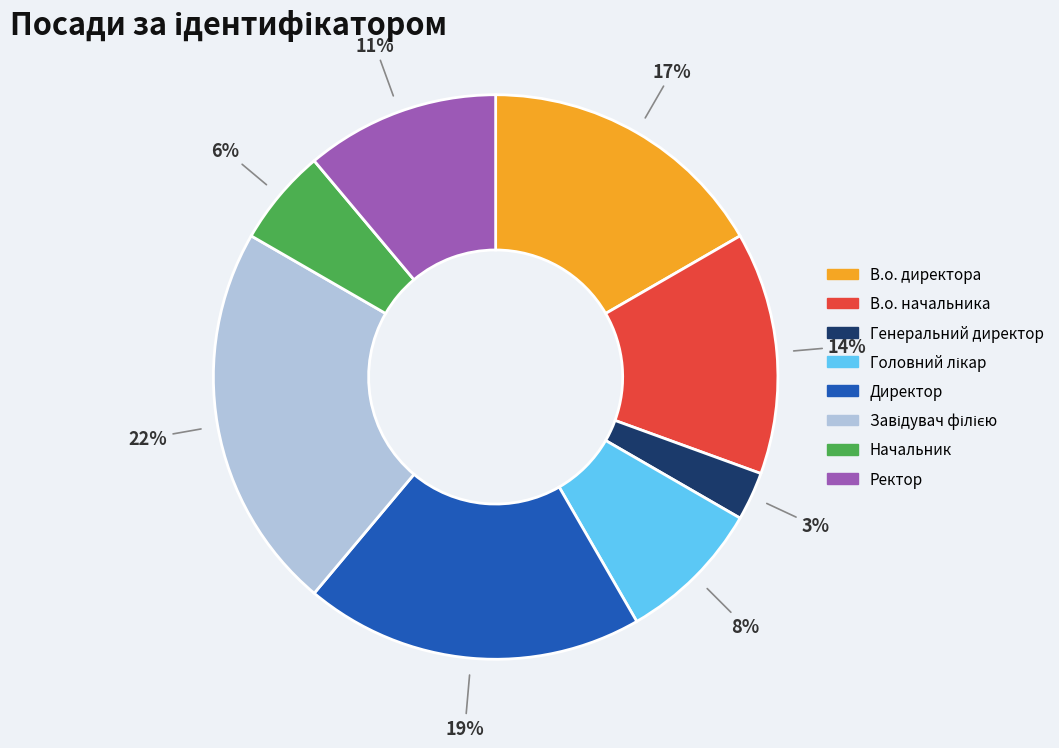

Do В.о. начальника and В.о. директора together represent more than half of the pie?

No